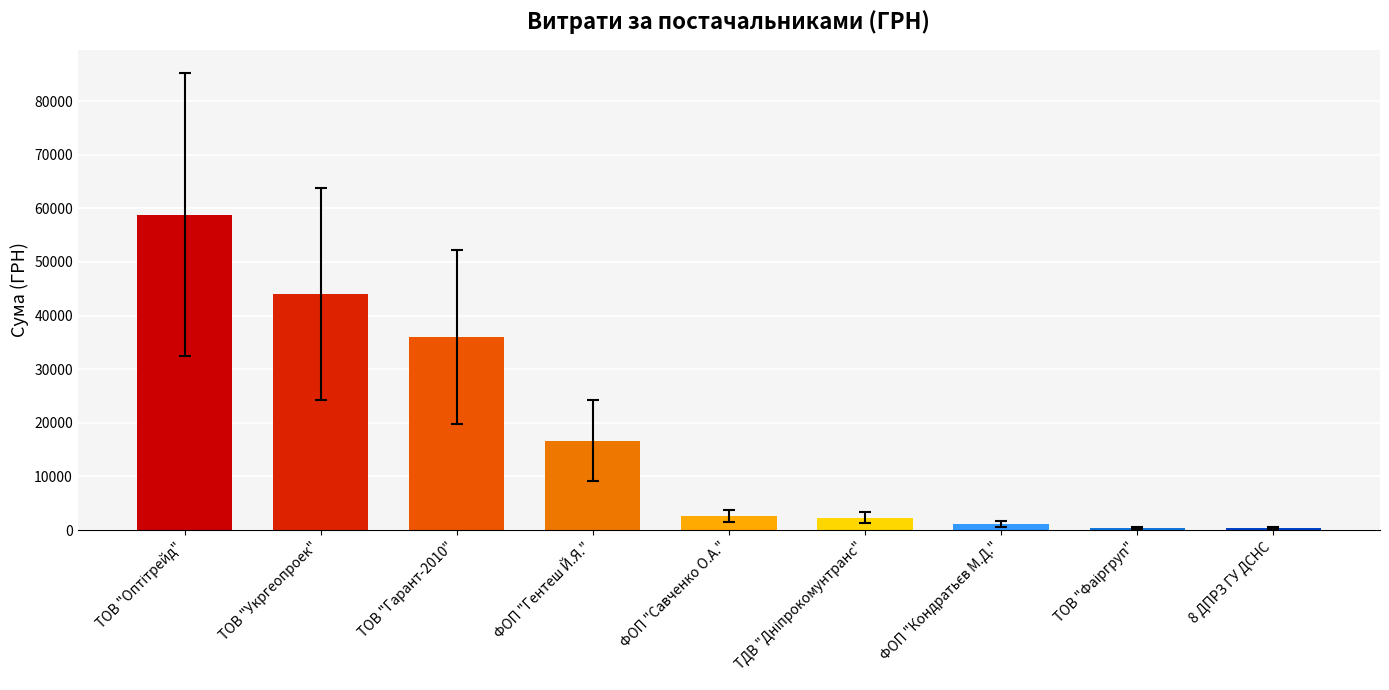

What is the label of the 8th bar from the right?

ТОВ "Укргеопроек"